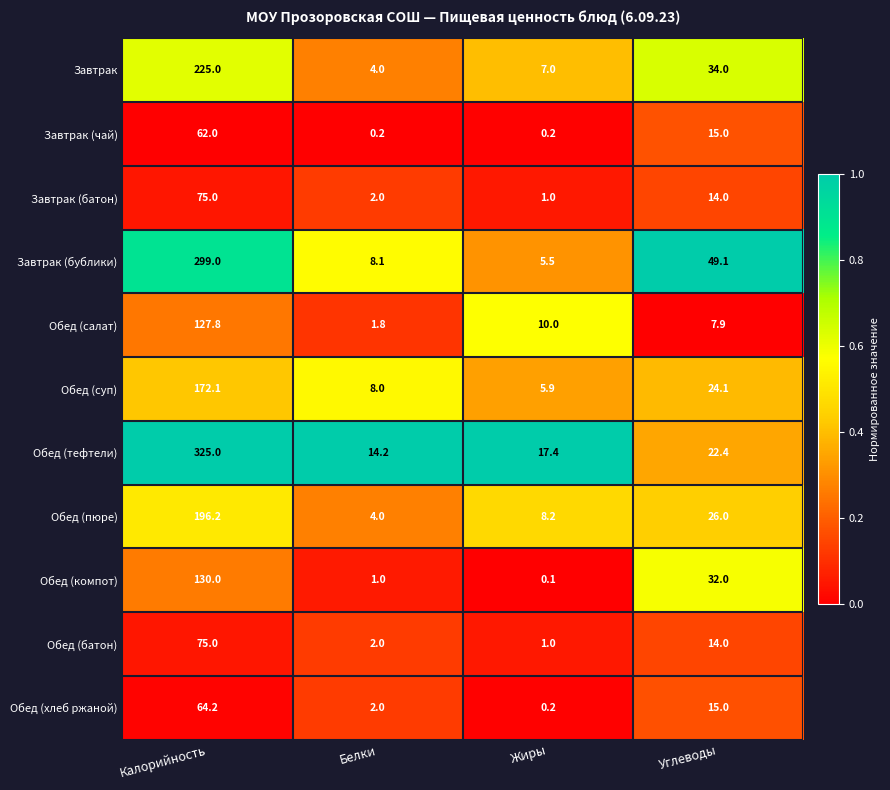

What is the difference between the Обед (хлеб ржаной) values at Белки and Жиры?

1.8